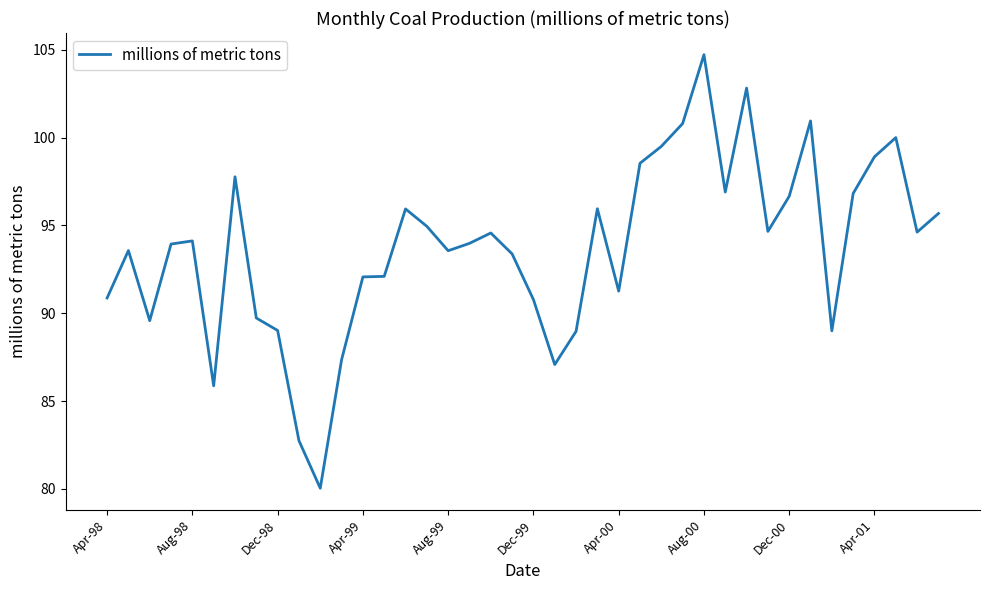

What is the minimum value shown in the chart?

80.0